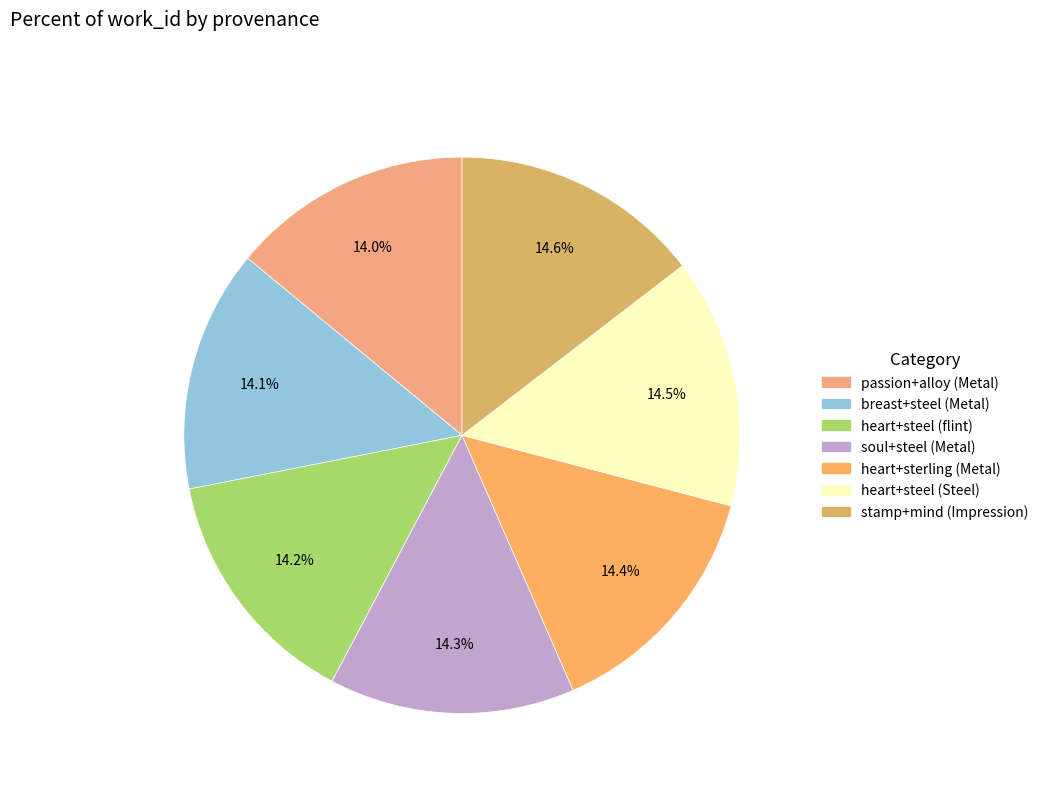

To the nearest percent, what portion does heart+sterling (Metal) represent?

14%